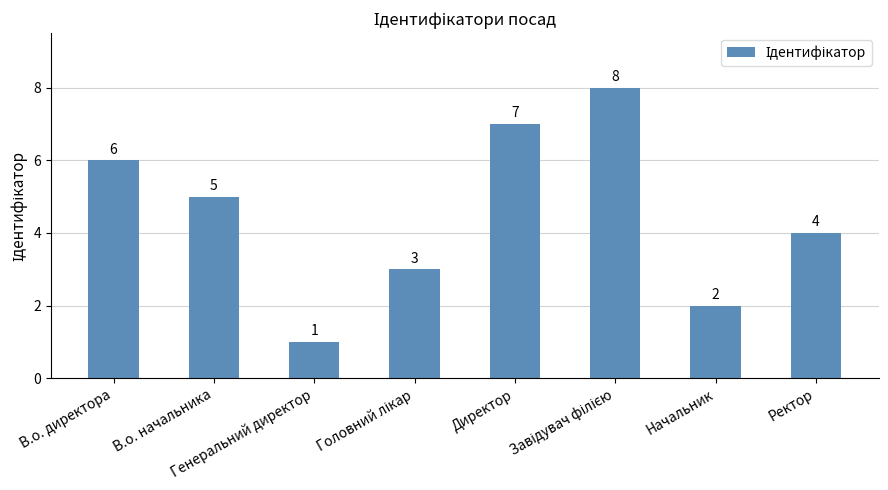

How many bars are there in total?

8